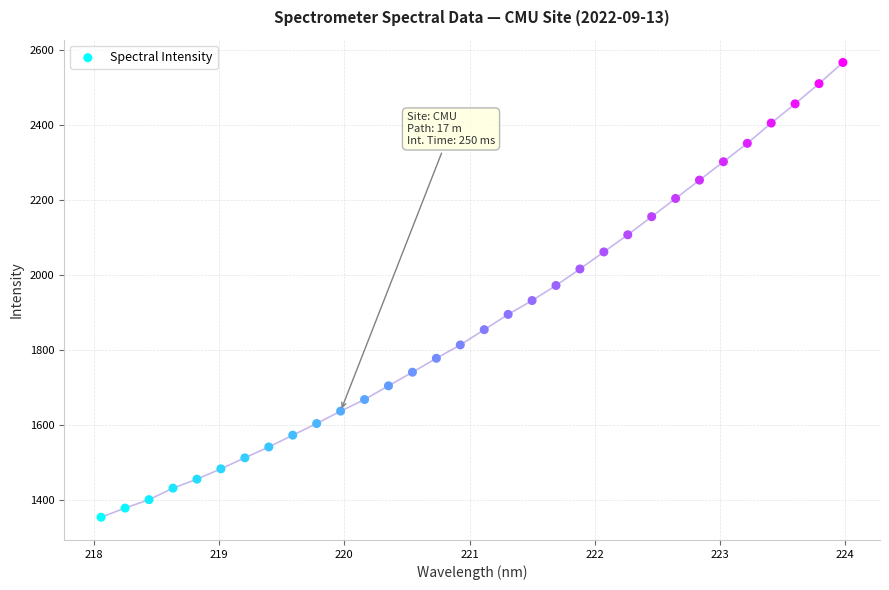

What is the range of Y values (max minus min)?

1213.4